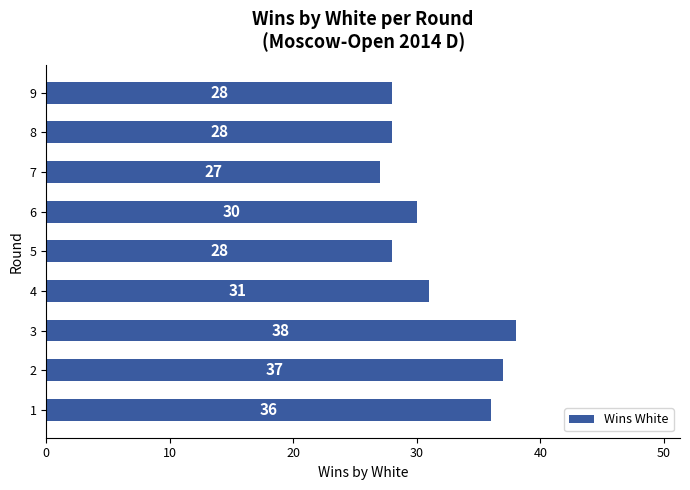

Reading bottom to top, what are all the values shown in this chart?

36	37	38	31	28	30	27	28	28